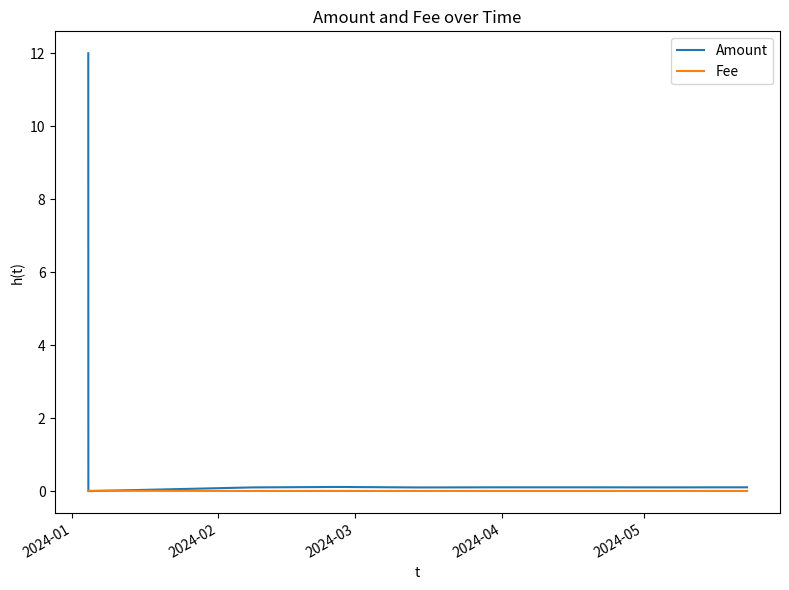

Rank the series by their average value, from highest to lowest.

Amount, Fee